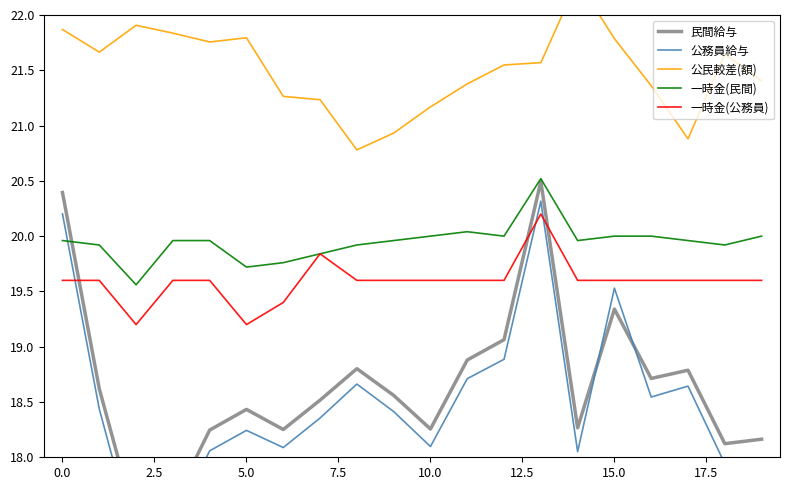

At 10, list the series in order from smallest to largest.

公務員給与, 民間給与, 一時金(公務員), 一時金(民間), 公民較差(額)